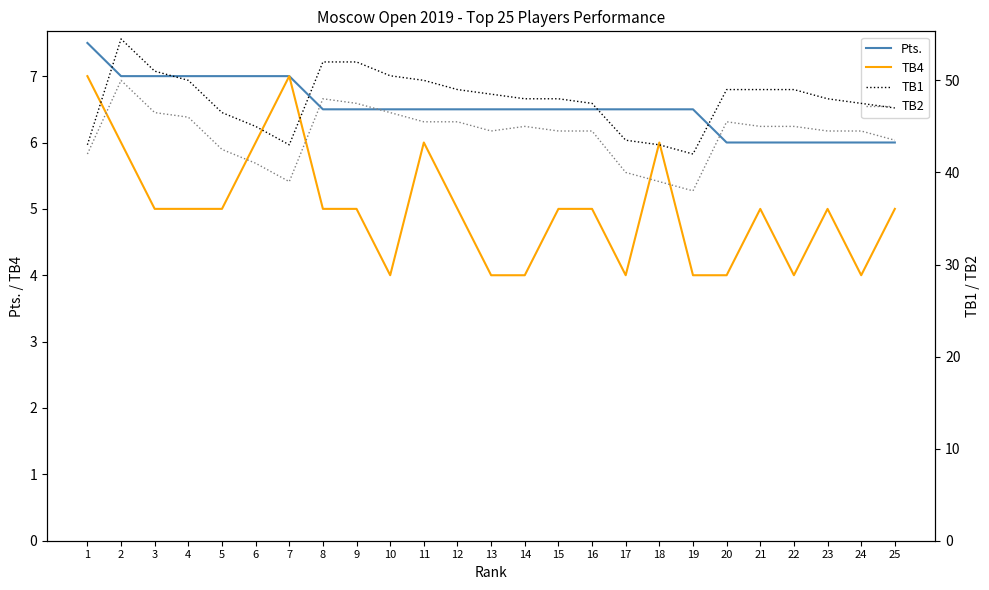

Is this an area chart (filled region under the line)?

No